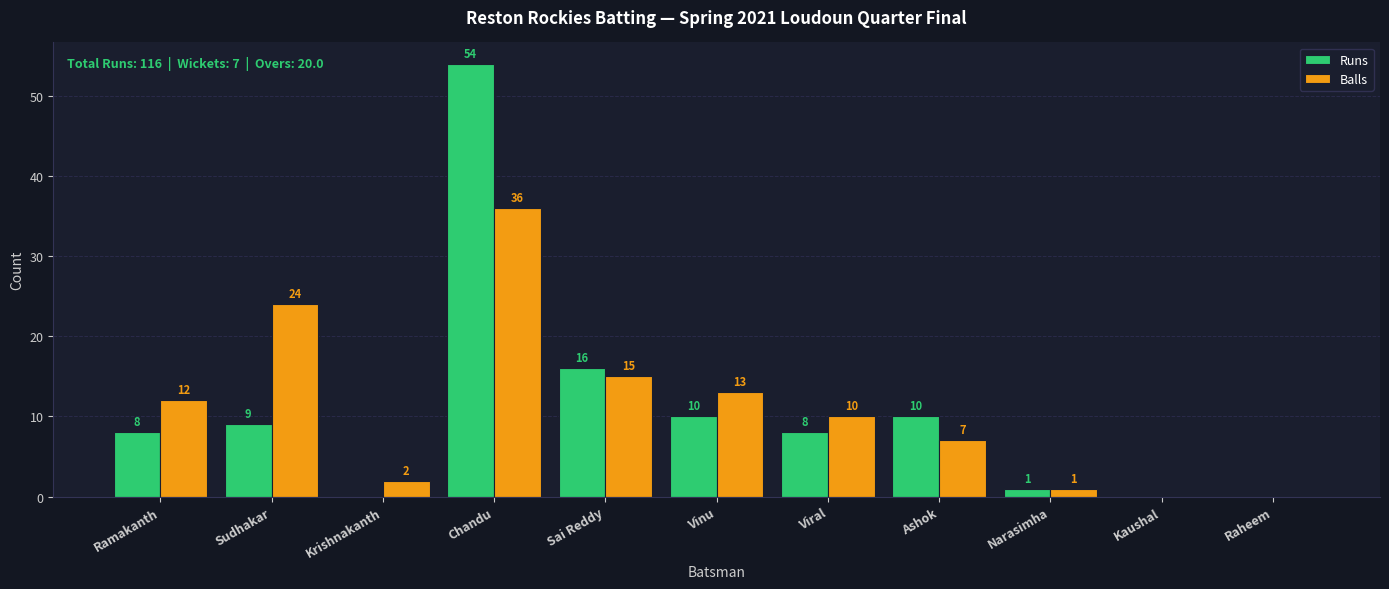

Where is Balls nearest to the value 18?

Sai Reddy